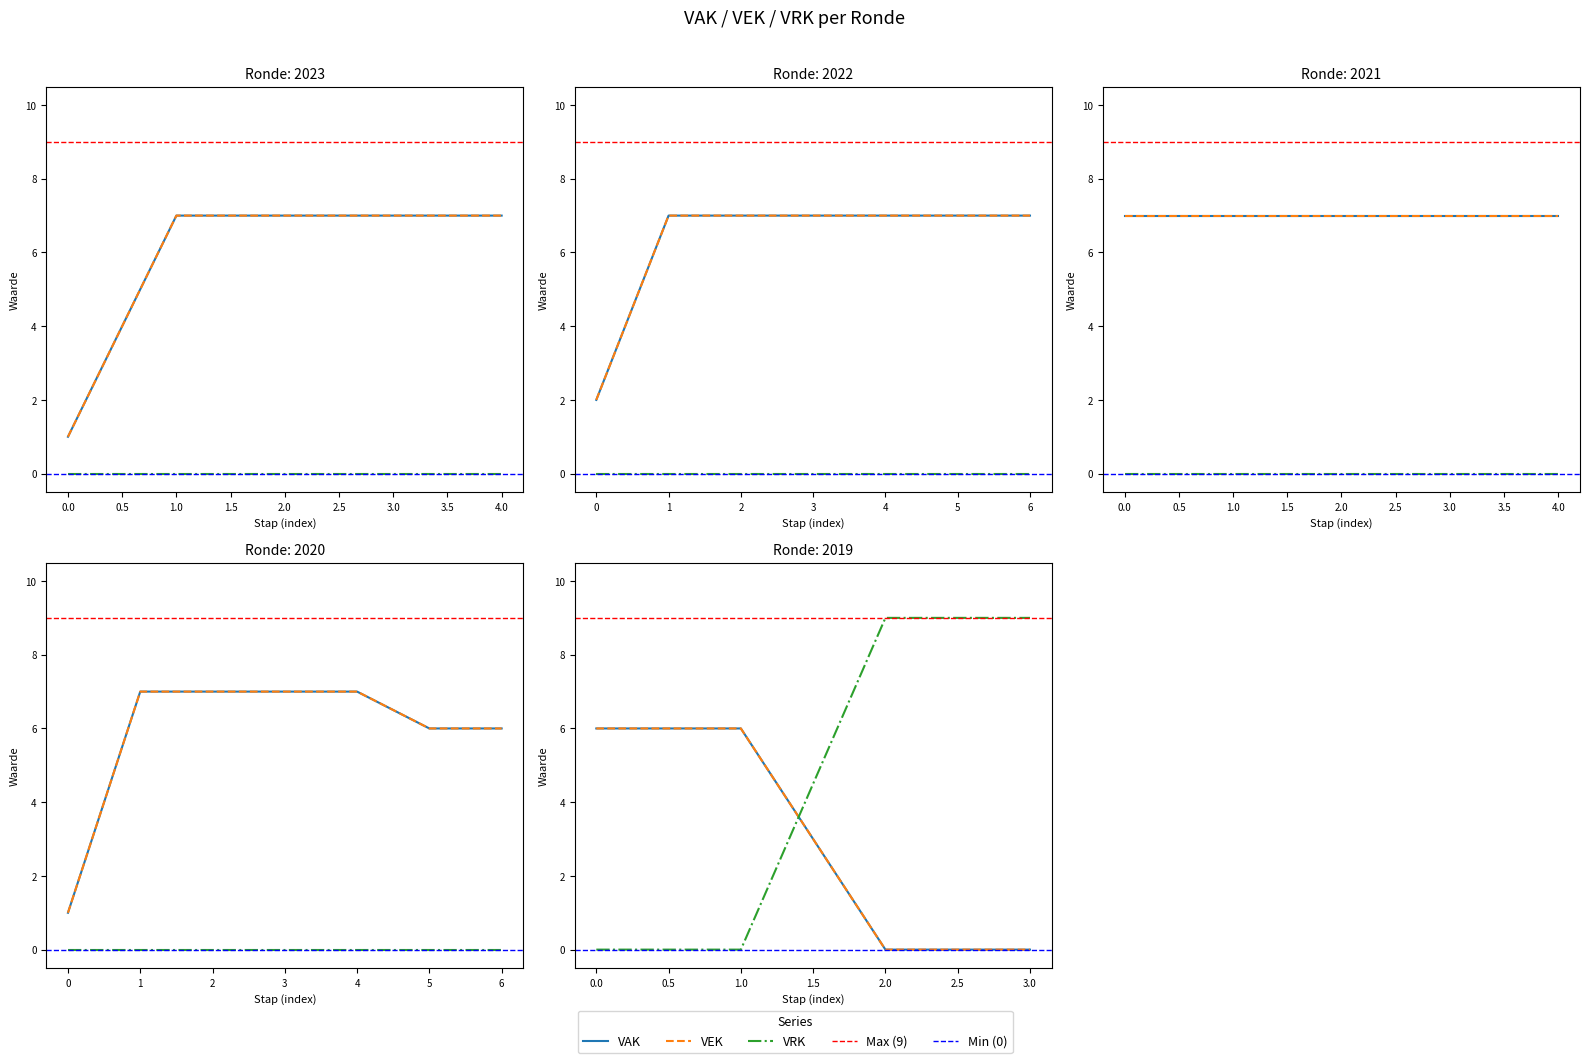

How many lines are shown in the chart?

3